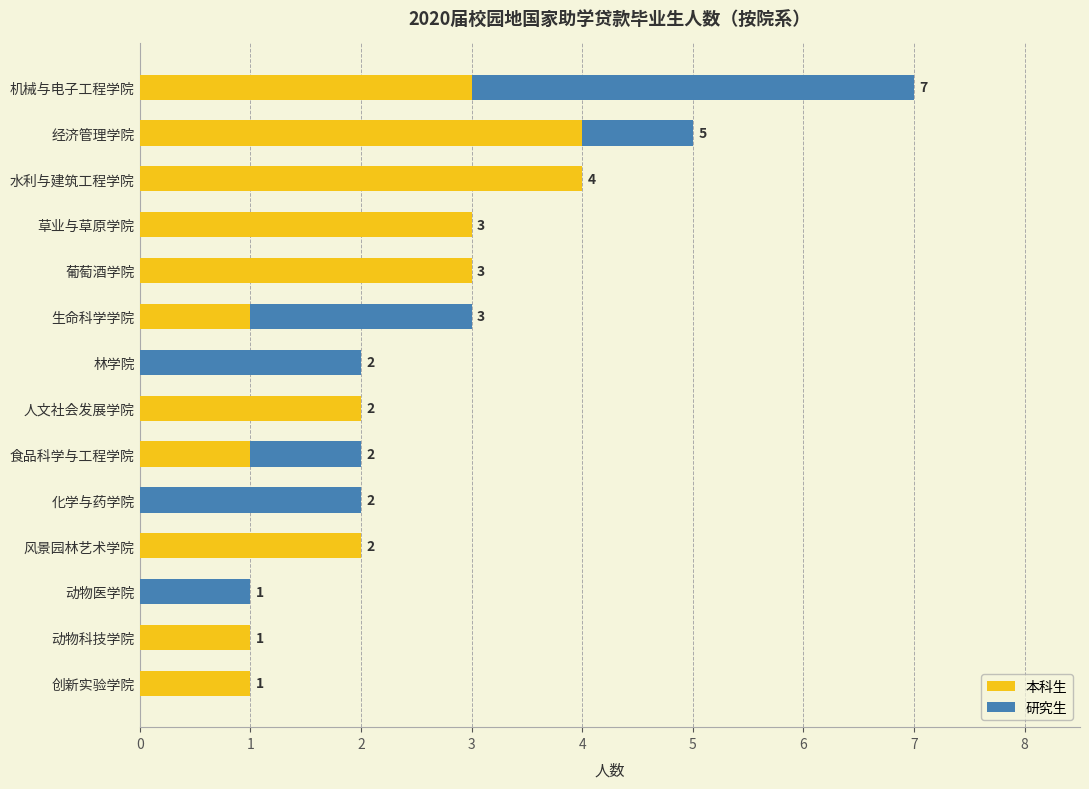

What is the highest value of the 本科生 series?

4